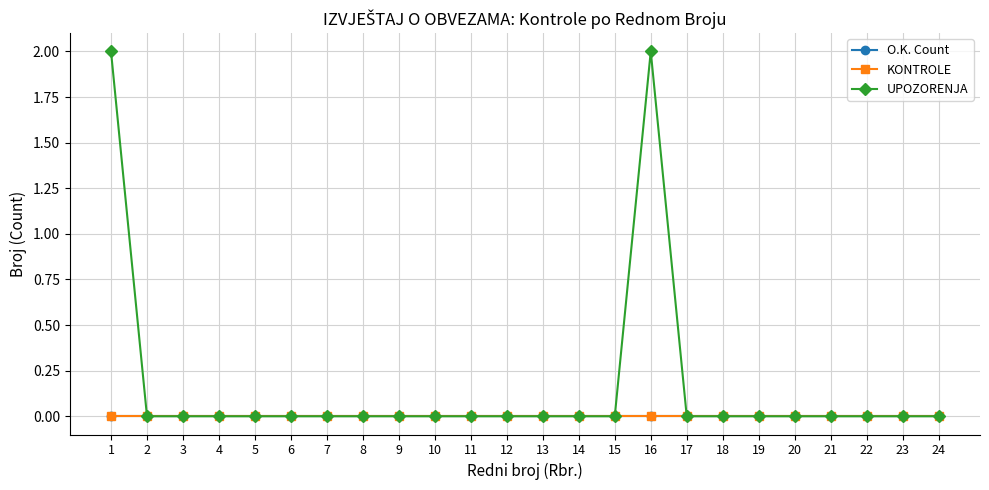

At which category does the chart reach its minimum across all series?

1